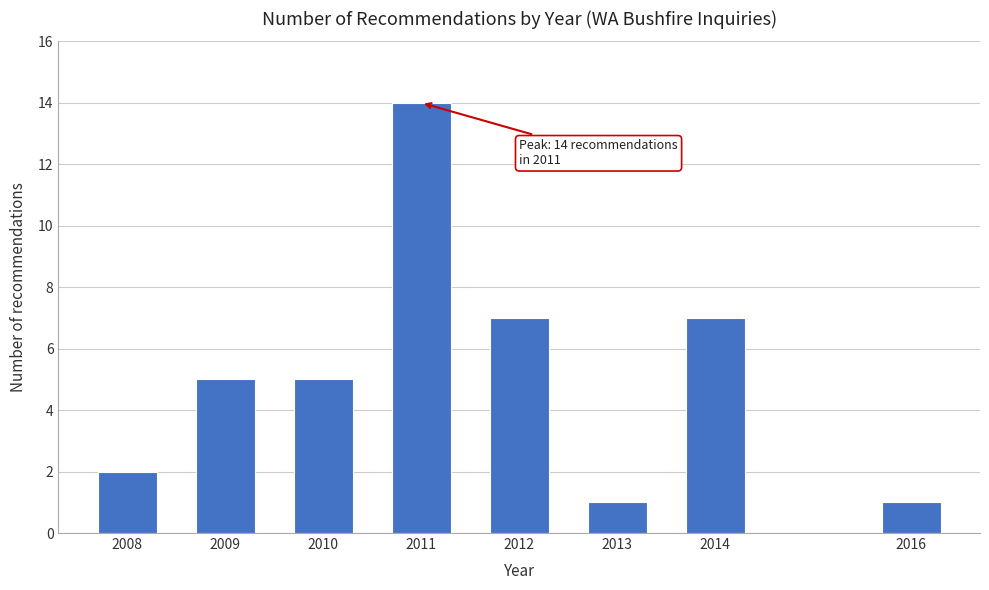

Reading left to right, list all the values displayed in this chart.

2008=2	2009=5	2010=5	2011=14	2012=7	2013=1	2014=7	2016=1